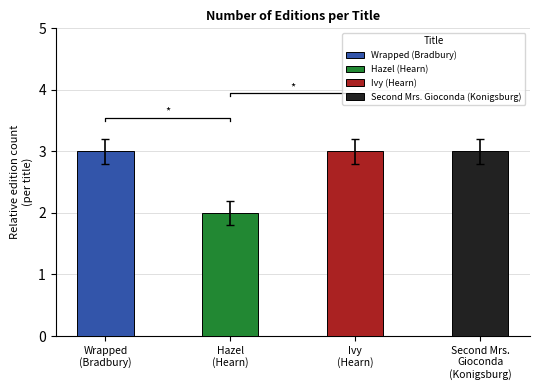

Which category has the highest value across all series?

Wrapped
(Bradbury)